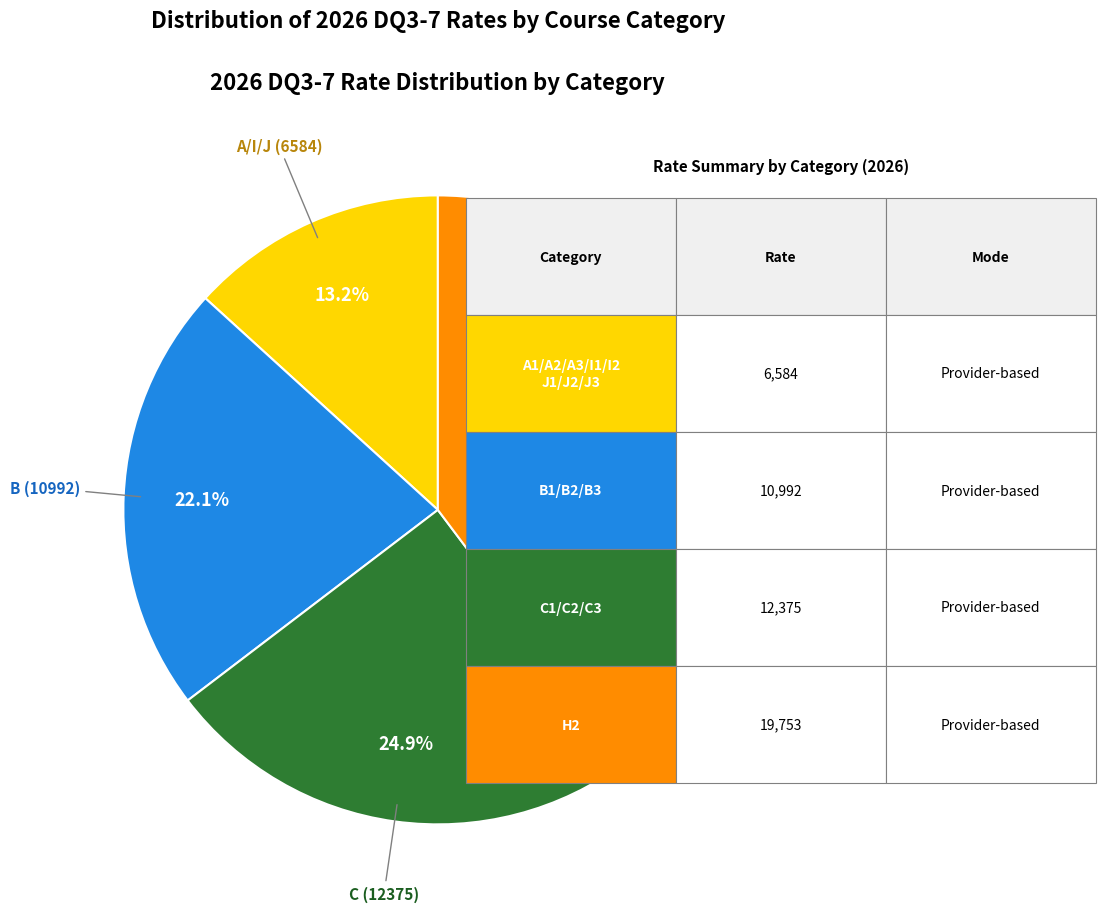

Is there a majority slice in this chart?

No